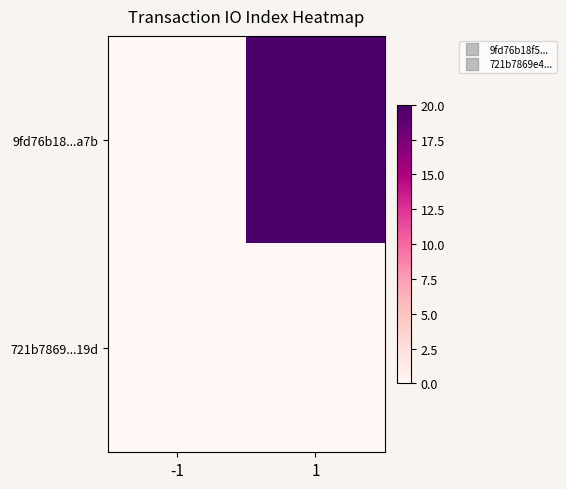

List the series in order of their overall mean, highest first.

9fd76b18...a7b, 721b7869...19d